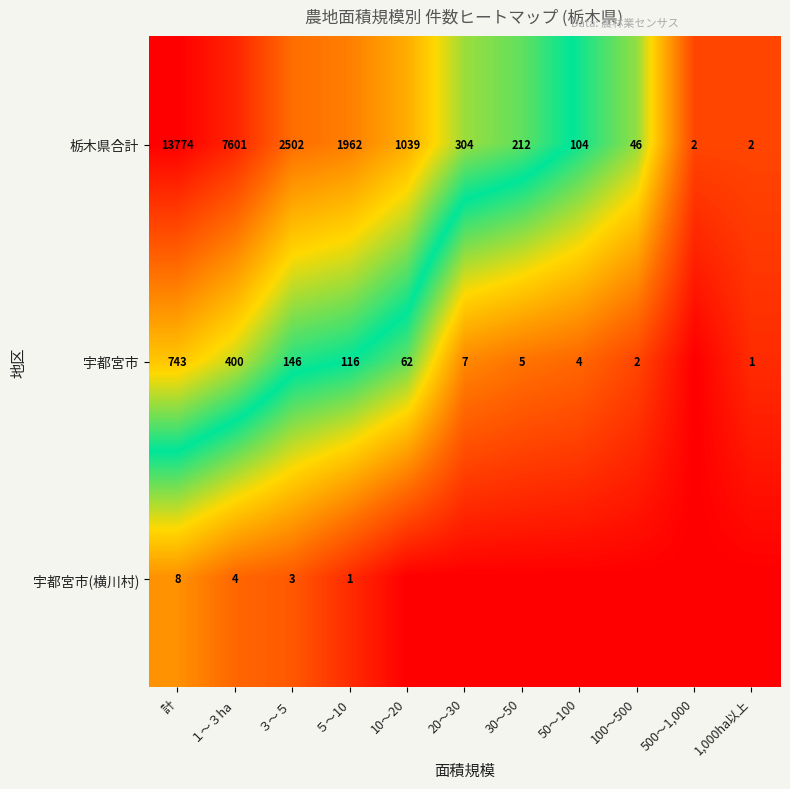

Which category has the lowest value across all series?

500～1,000